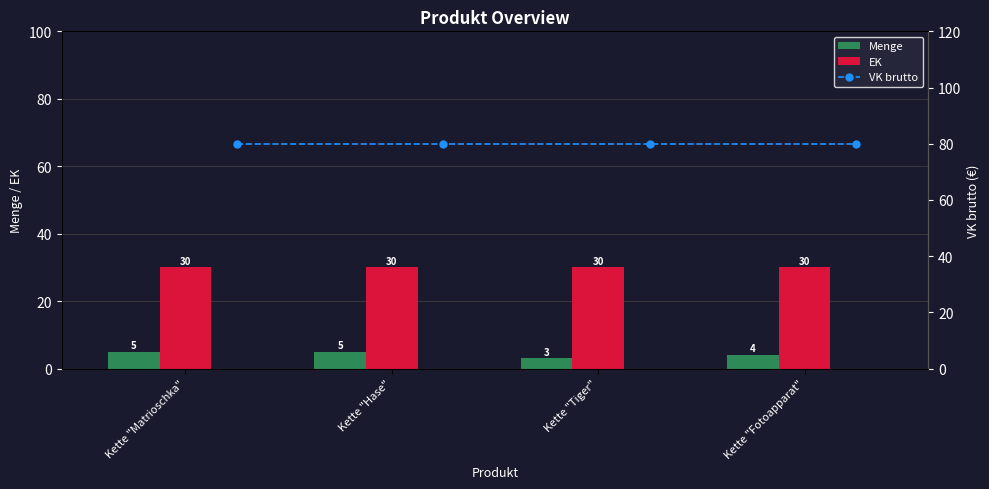

What is the highest value of the Menge series?

5